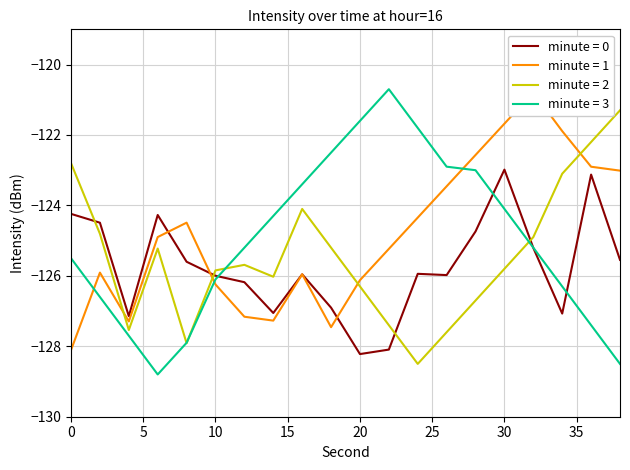

Rank the series at 18 from highest to lowest value.

minute = 3, minute = 2, minute = 0, minute = 1